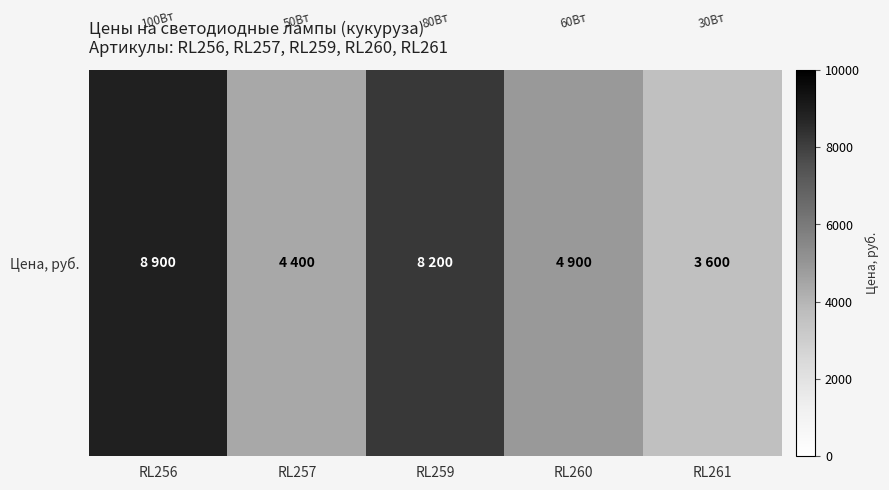

What is the difference between the maximum and minimum values?

5300